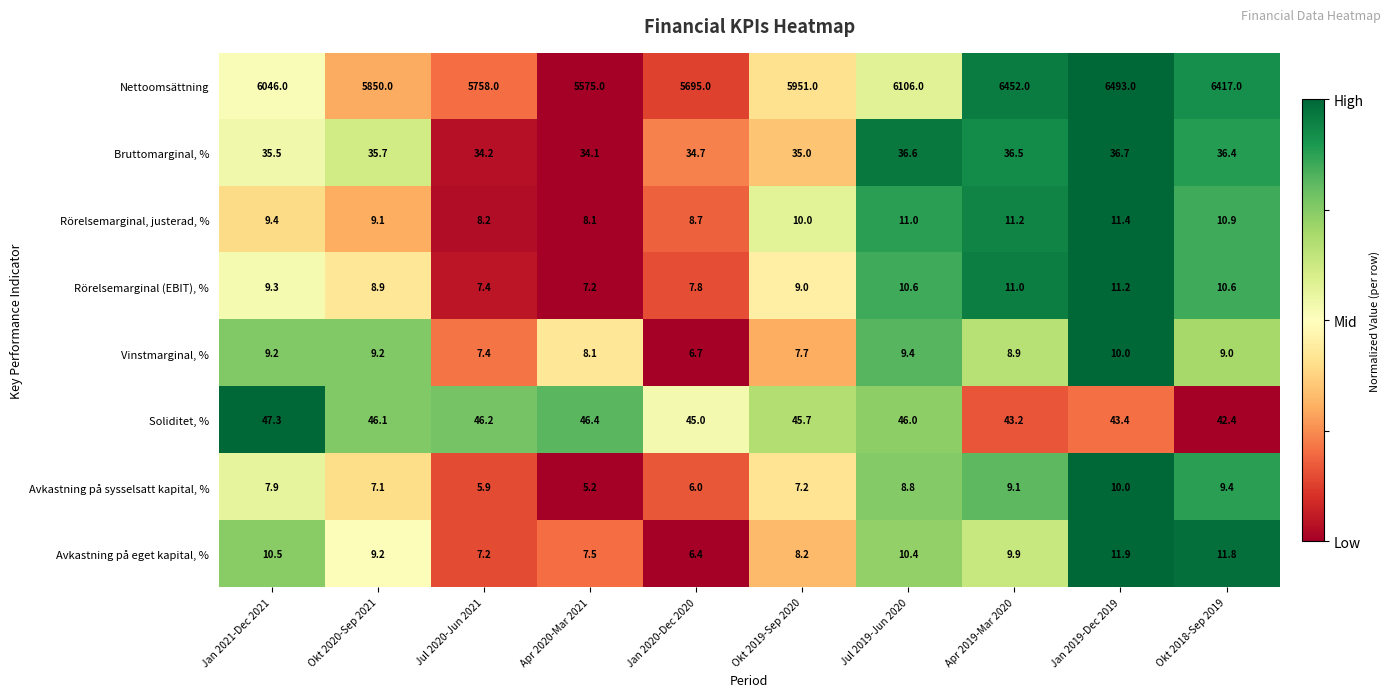

How many data points does each series have?

10